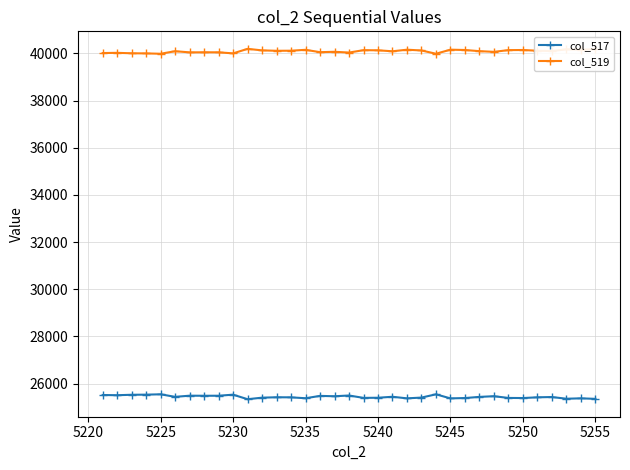

At how many categories does at least one series exceed 26646?

35